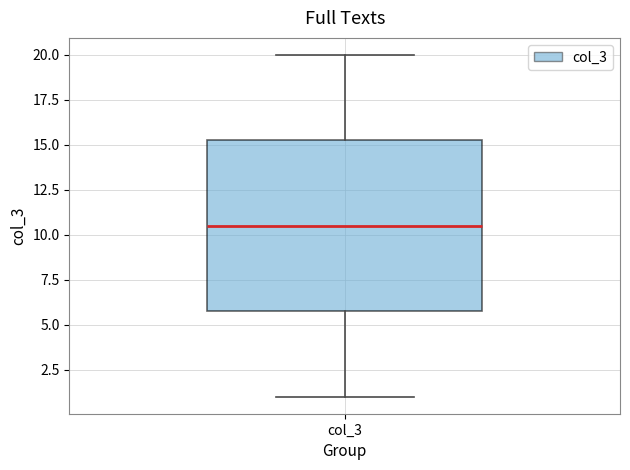

Transcribe this box plot: give where the median line is, the range the box spans, and where the two whiskers end, as read against the y-axis. The values are not printed on the chart, so give them approximately, as read against the axis.

median 10.5, box 6.0 to 15.5, whiskers 1.0 to 20.0